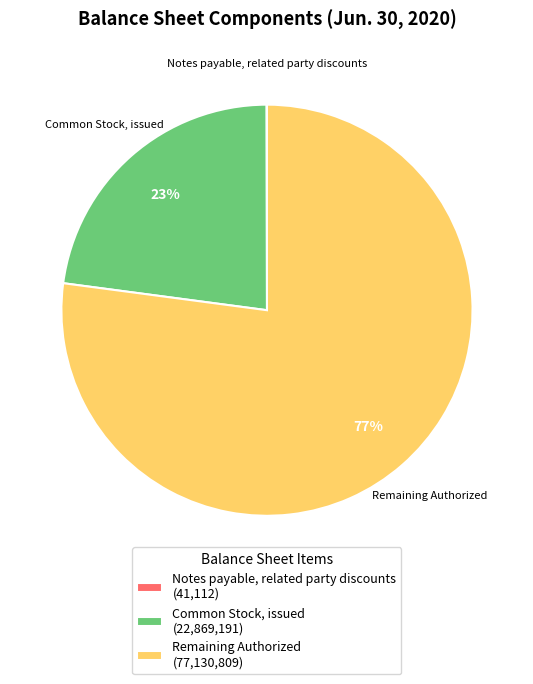

To the nearest percent, what percentage of the pie is Common Stock, issued (22,869,191)?

23%